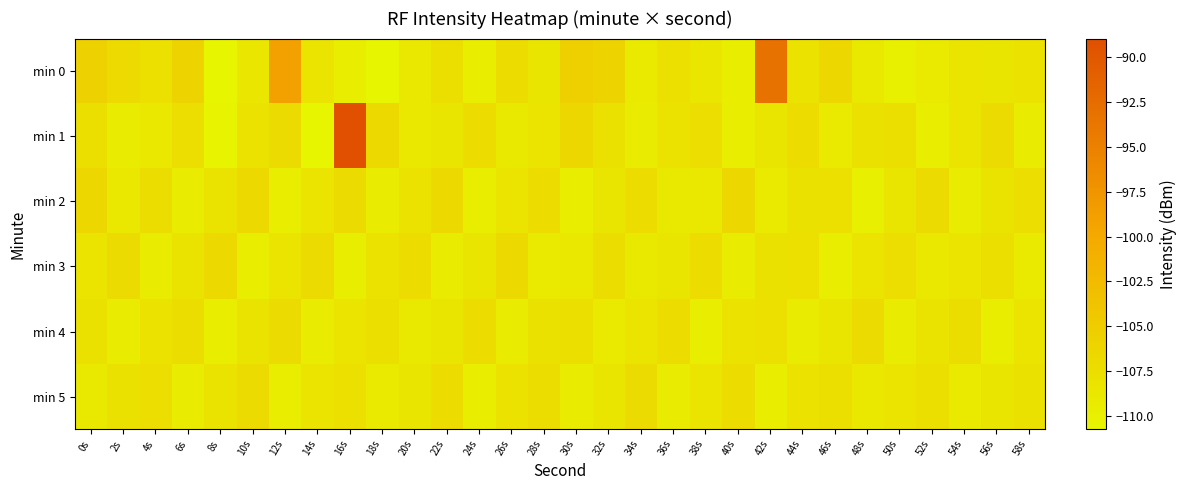

What is the total value across all series at 26s?

-649.1